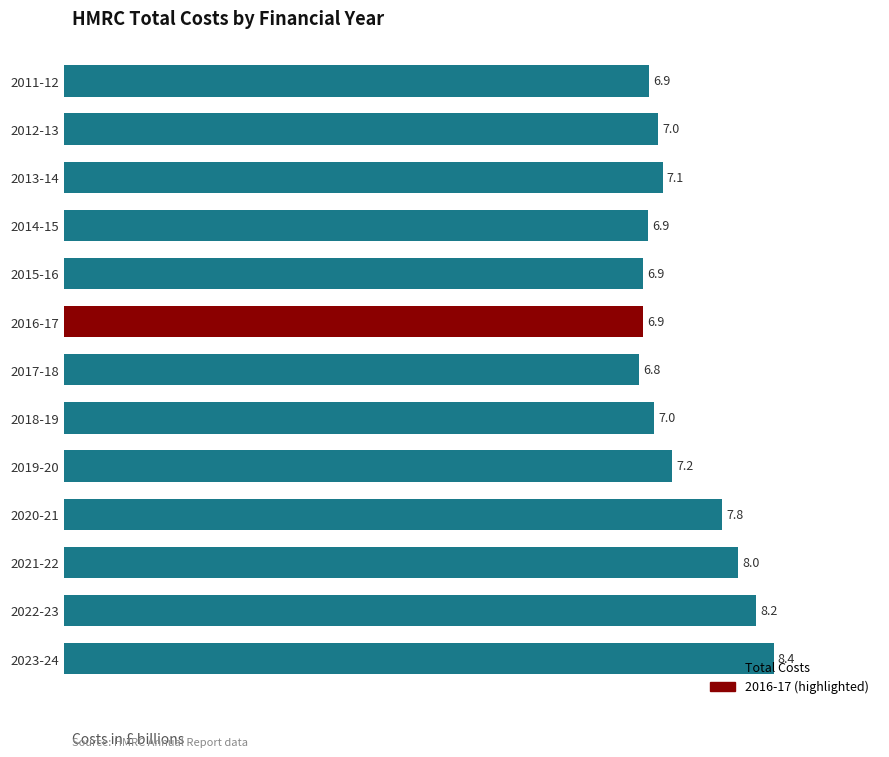

Read the value at 2015-16.

6.9